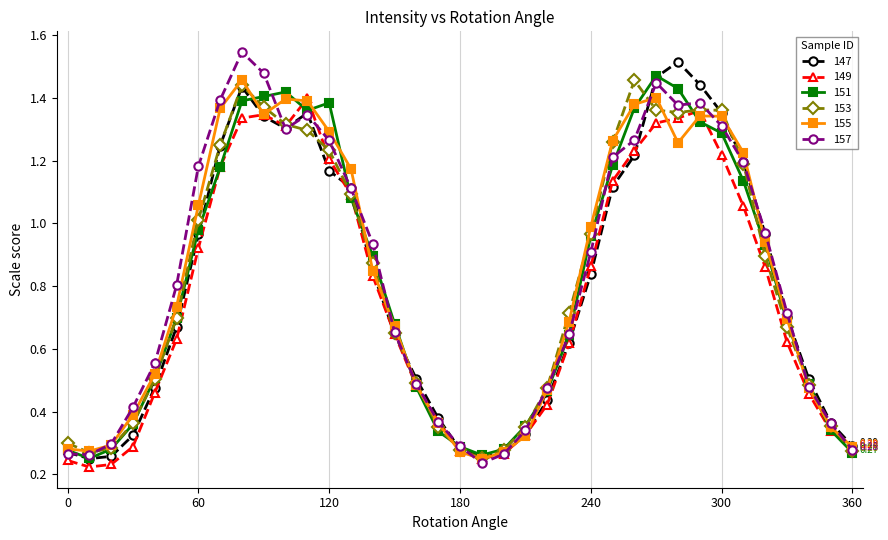

At how many categories does at least one series exceed 0?

37